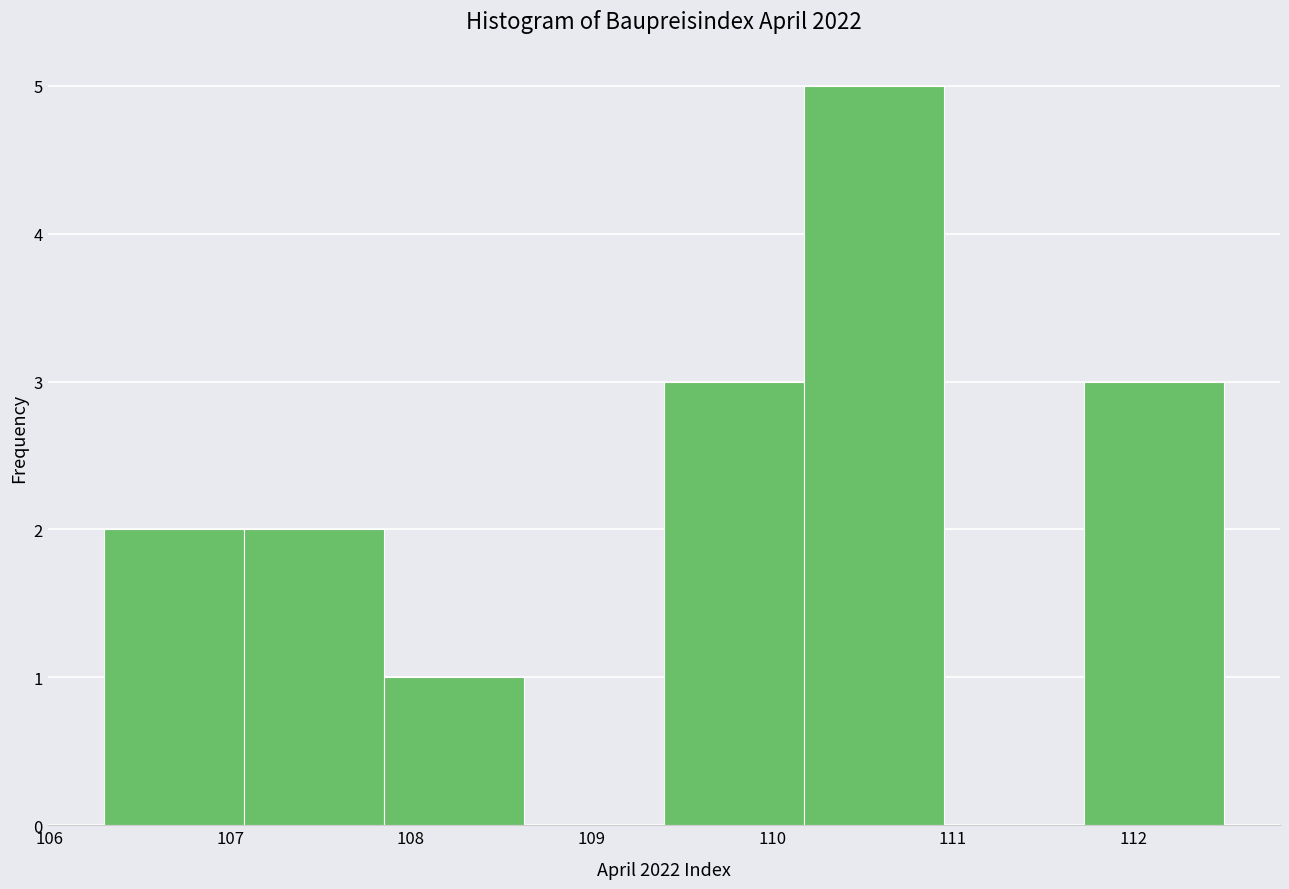

Reading left to right, transcribe this chart: for each bar, give the range it covers on the x-axis and its height. Neither the bar edges nor the heights are printed on the chart, so give them approximately, as read against the axes.

106.3 to 107.1: 2
107.1 to 107.9: 2
107.9 to 108.6: 1
108.6 to 109.4: 0
109.4 to 110.2: 3
110.2 to 111.0: 5
111.0 to 111.7: 0
111.7 to 112.5: 3